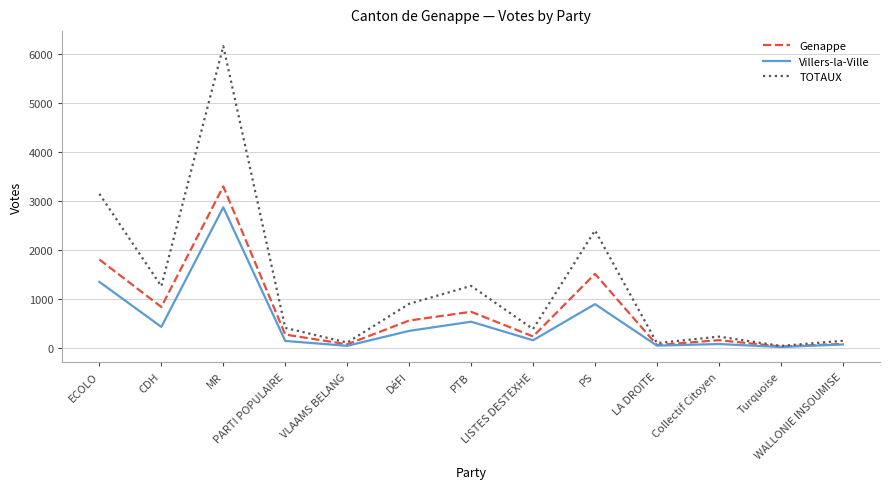

How many lines are shown in the chart?

3